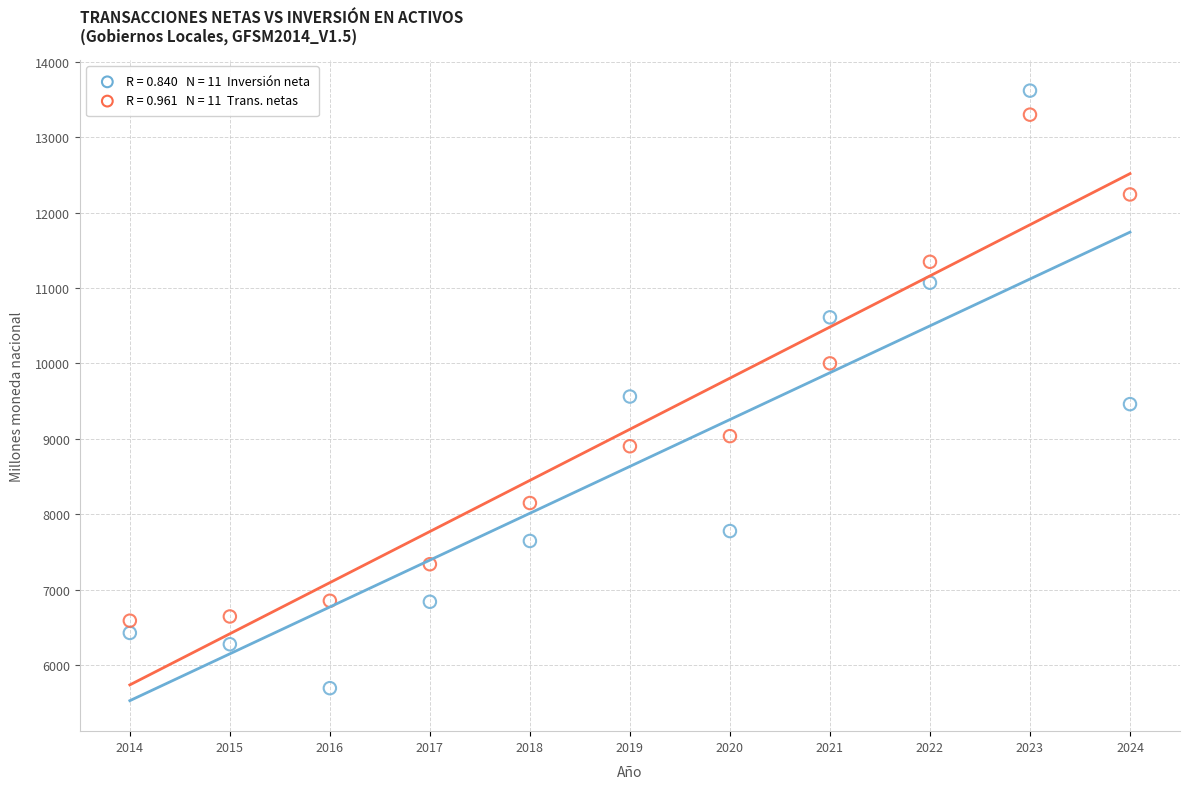

Across all series, what Y value is closest to 9655?

9560.9